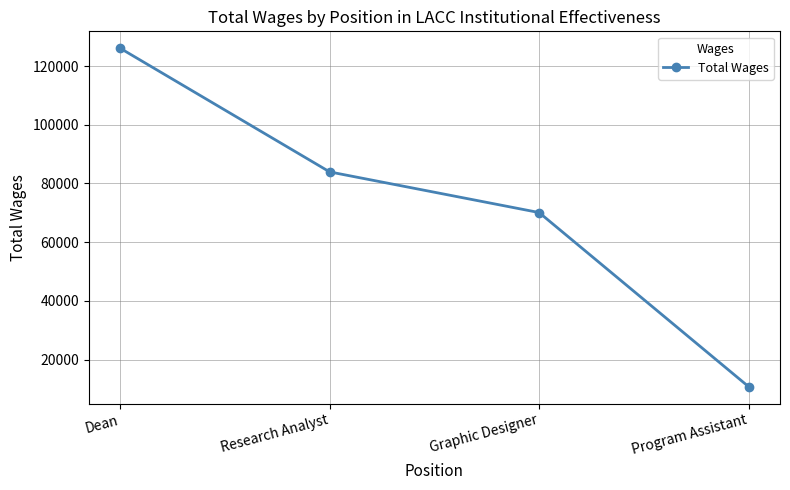

What is the average value?

72709